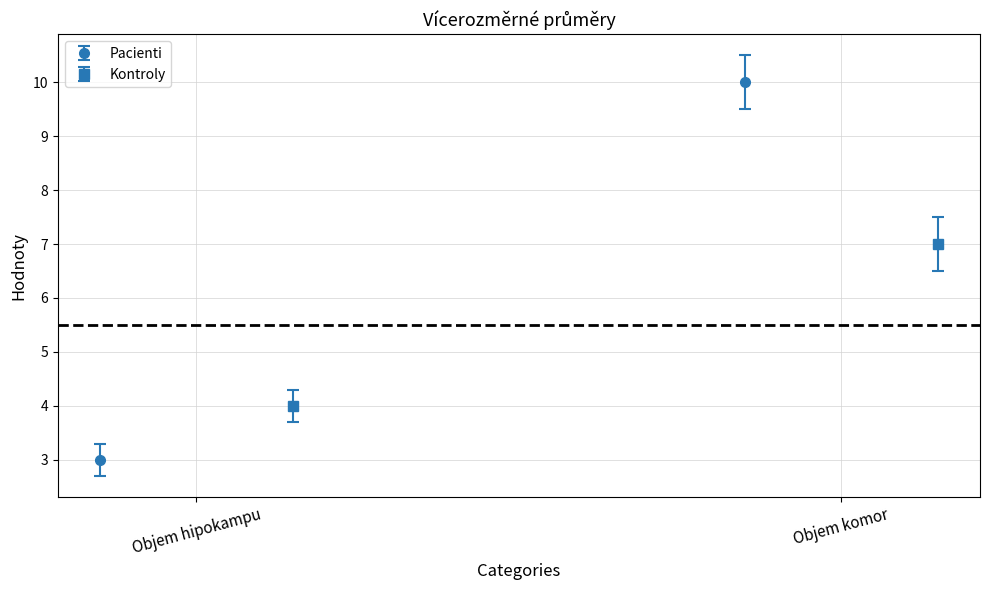

Which category has the highest value across all series?

Objem komor